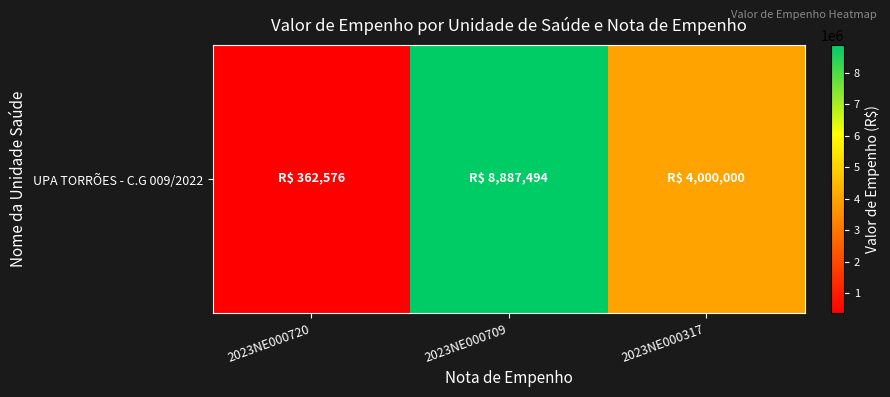

The chart shows a value of 8887494.4 at 2023NE000709. True or false?

True